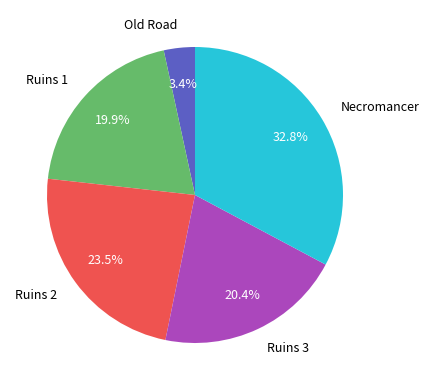

Which category has the smallest portion of the pie?

Old Road